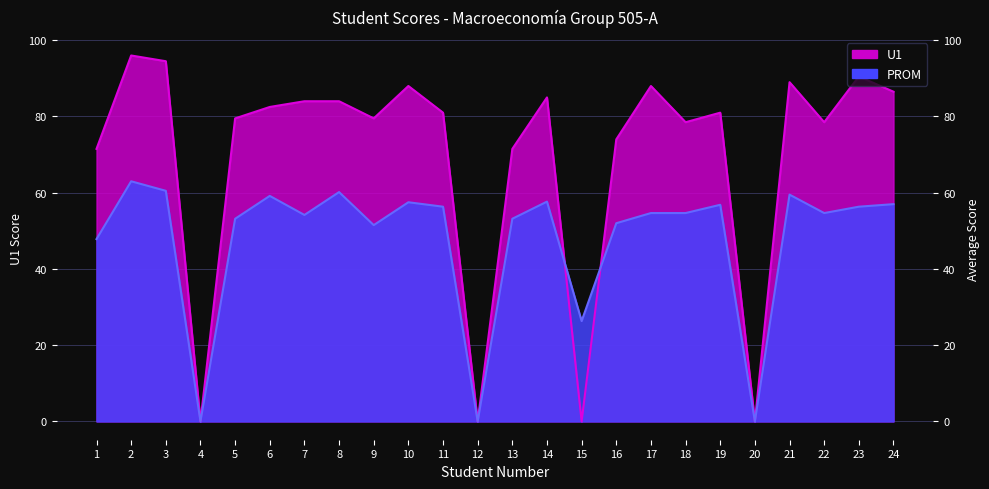

Which series has the largest range (max minus min)?

U1